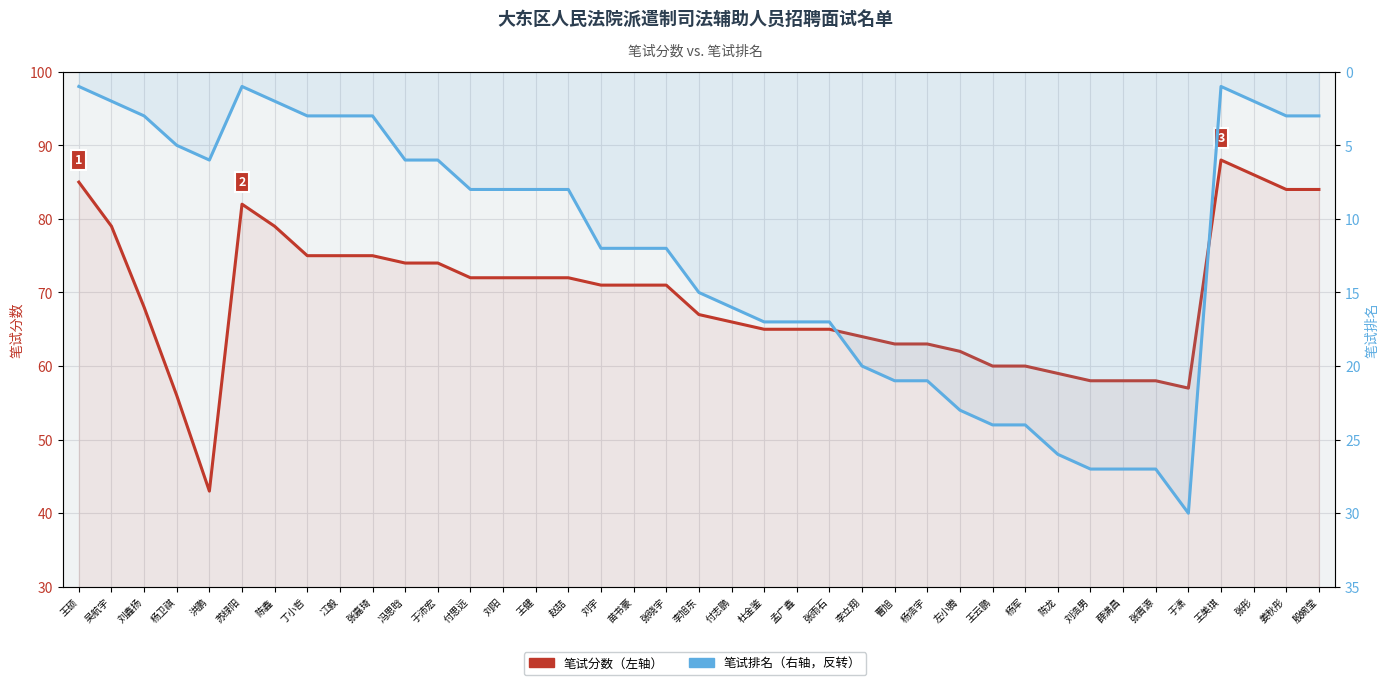

What is the sum of all 笔试分数 values?

2698